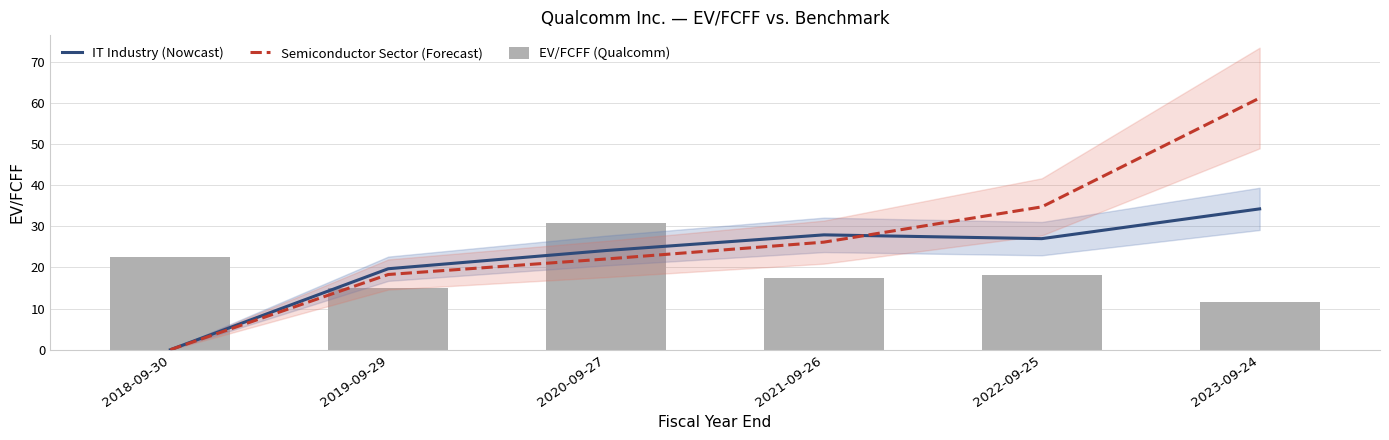

What is the average value of the IT Industry (Nowcast) series?

22.2